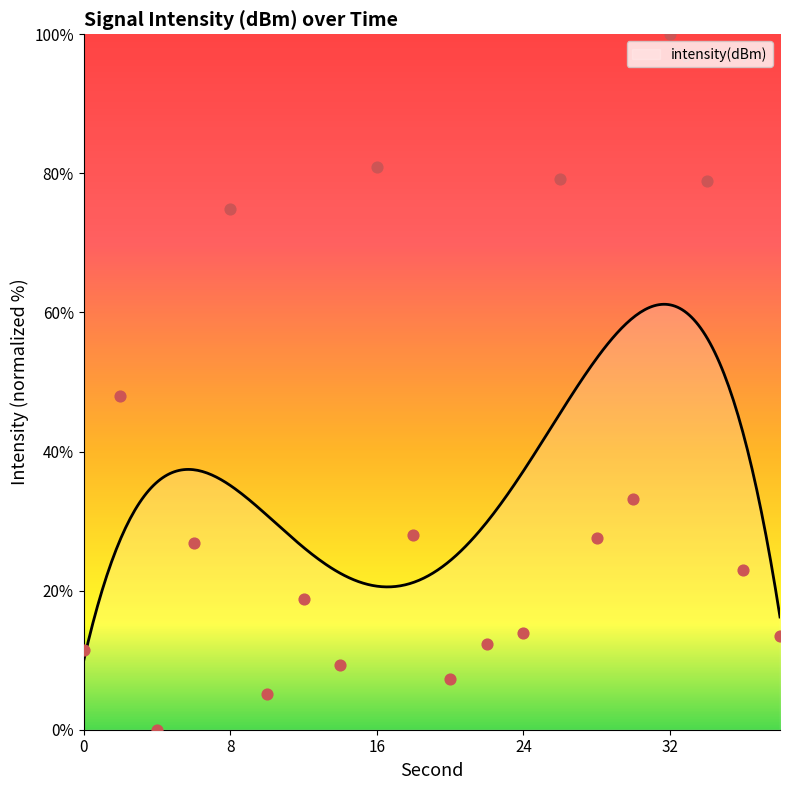

What is the ratio of the value at 34 to the value at 32?

0.8